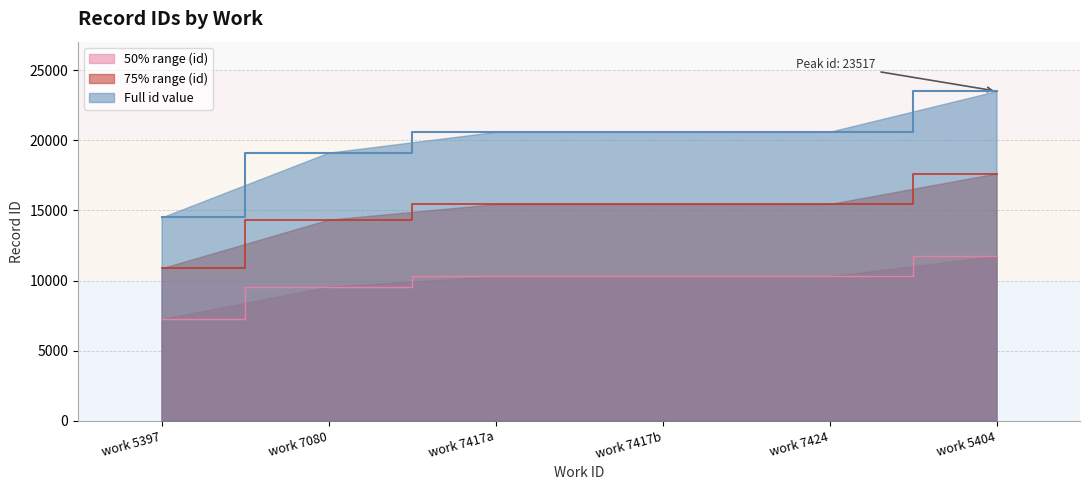

What value does the 50% range (id) series have at work 5397?

7252.0